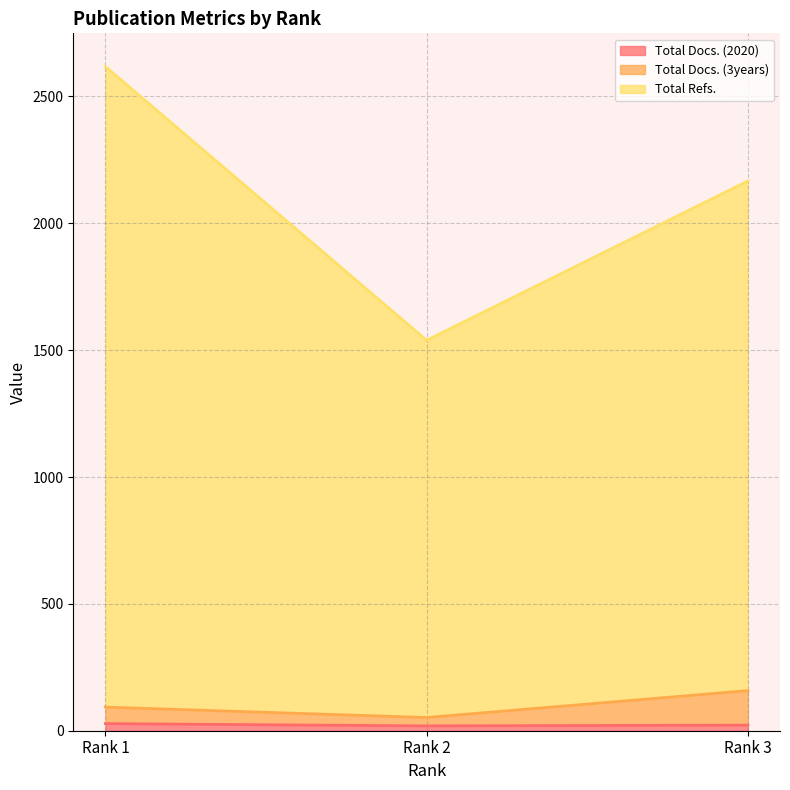

What is the sum of the Total Refs. values at Rank 3 and Rank 2?

3706